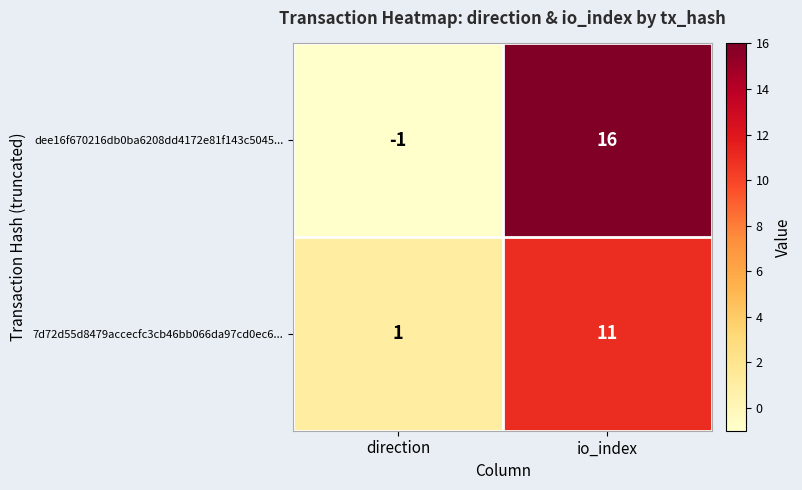

Is it true that dee16f670216db0ba6208dd4172e81f143c5045... equals -1 at direction?

True